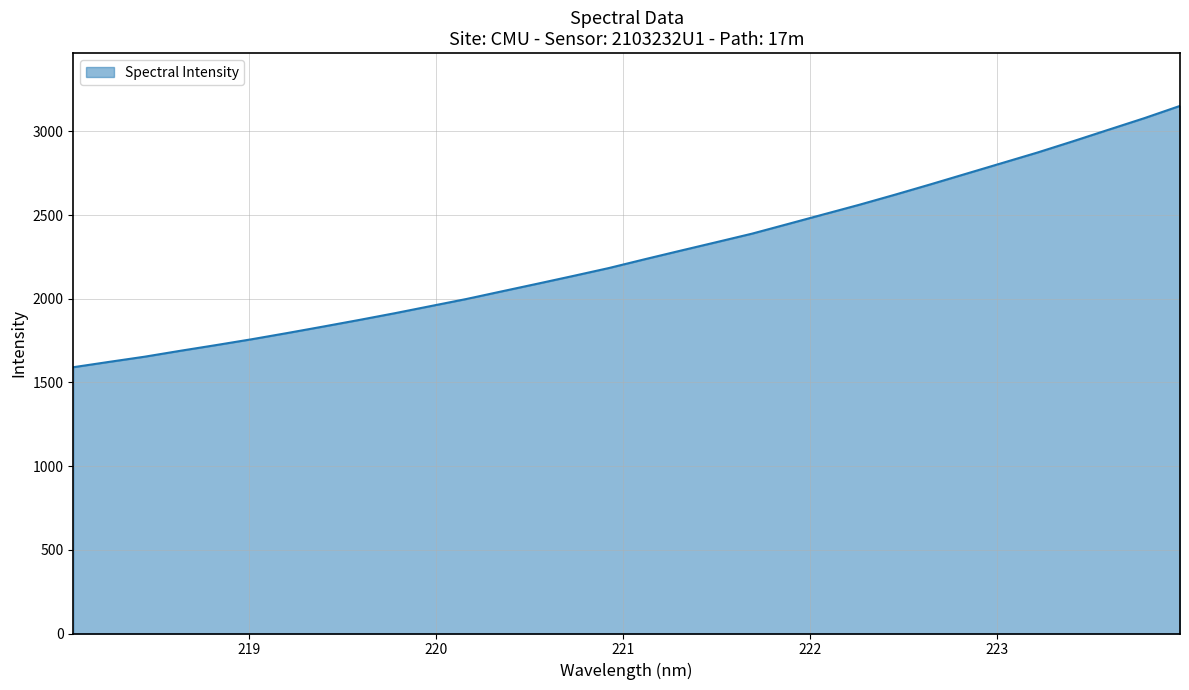

True or false: the data has more than 0 interior local peaks.

False